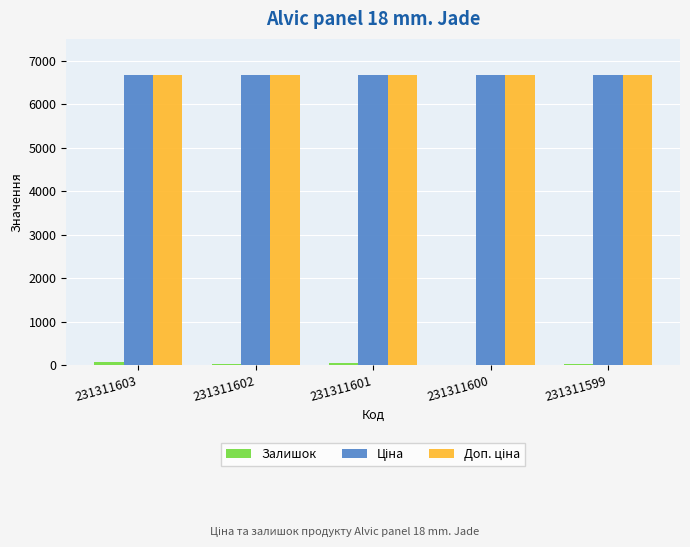

Are the bars horizontal?

No